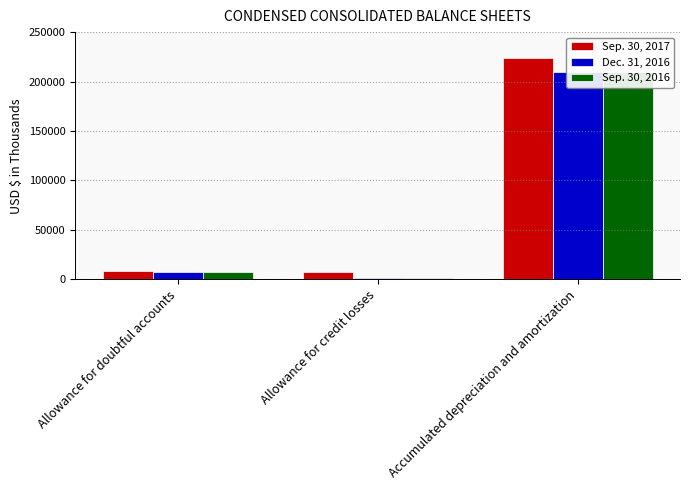

Between Allowance for doubtful accounts and Accumulated depreciation and amortization, which series saw the biggest shift?

Sep. 30, 2017